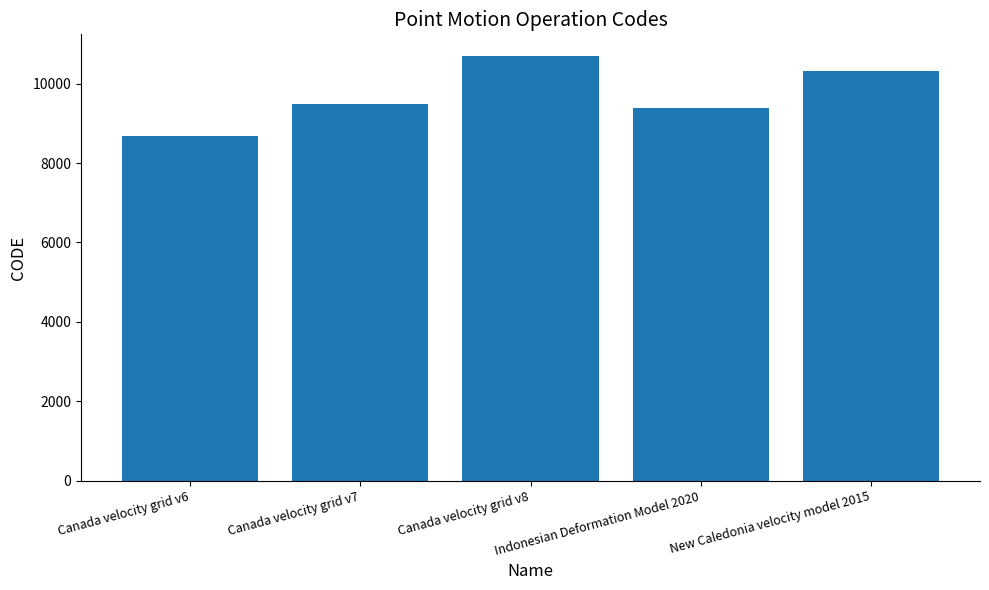

Are the bars horizontal?

No